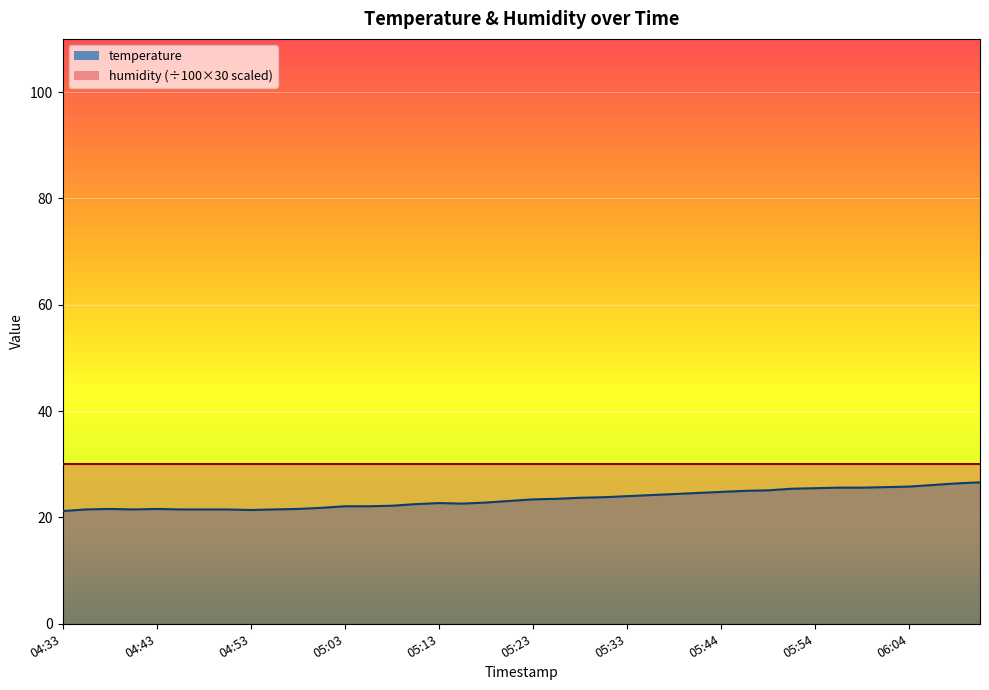

What is the sum of the values at 05:13 and 05:51?

48.1